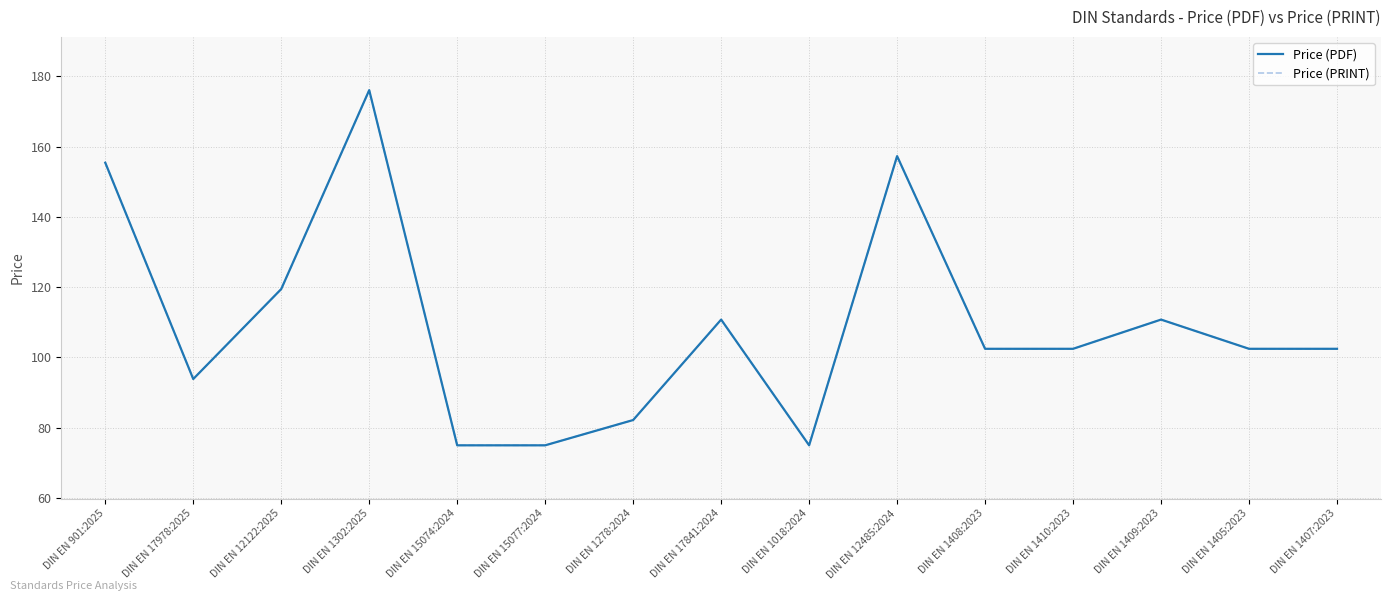

Does the chart display data point markers on the line(s)?

No